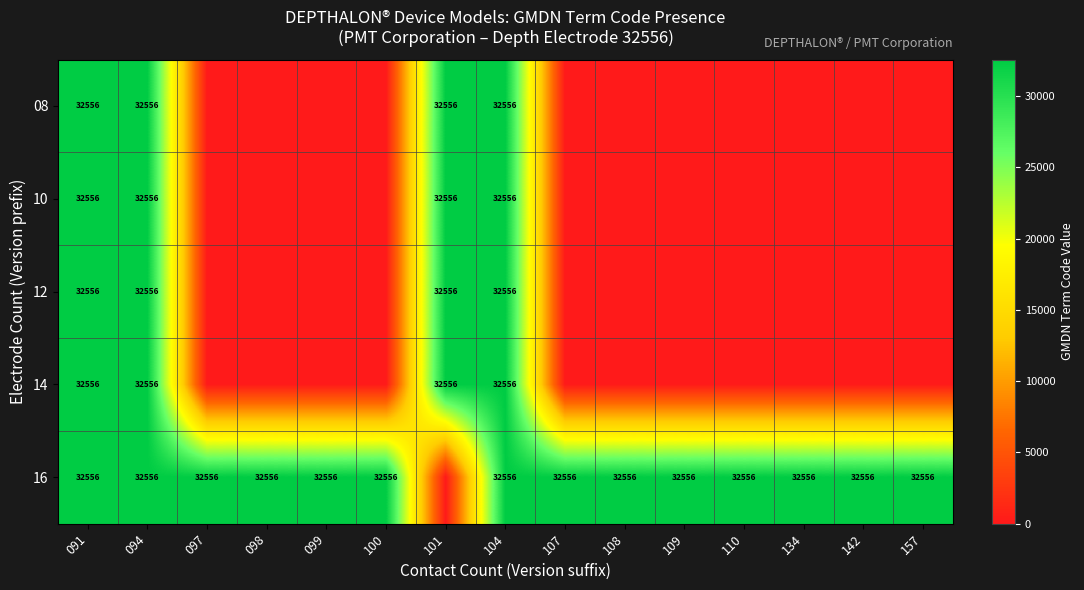

What is the total value across all series at 099?

32556